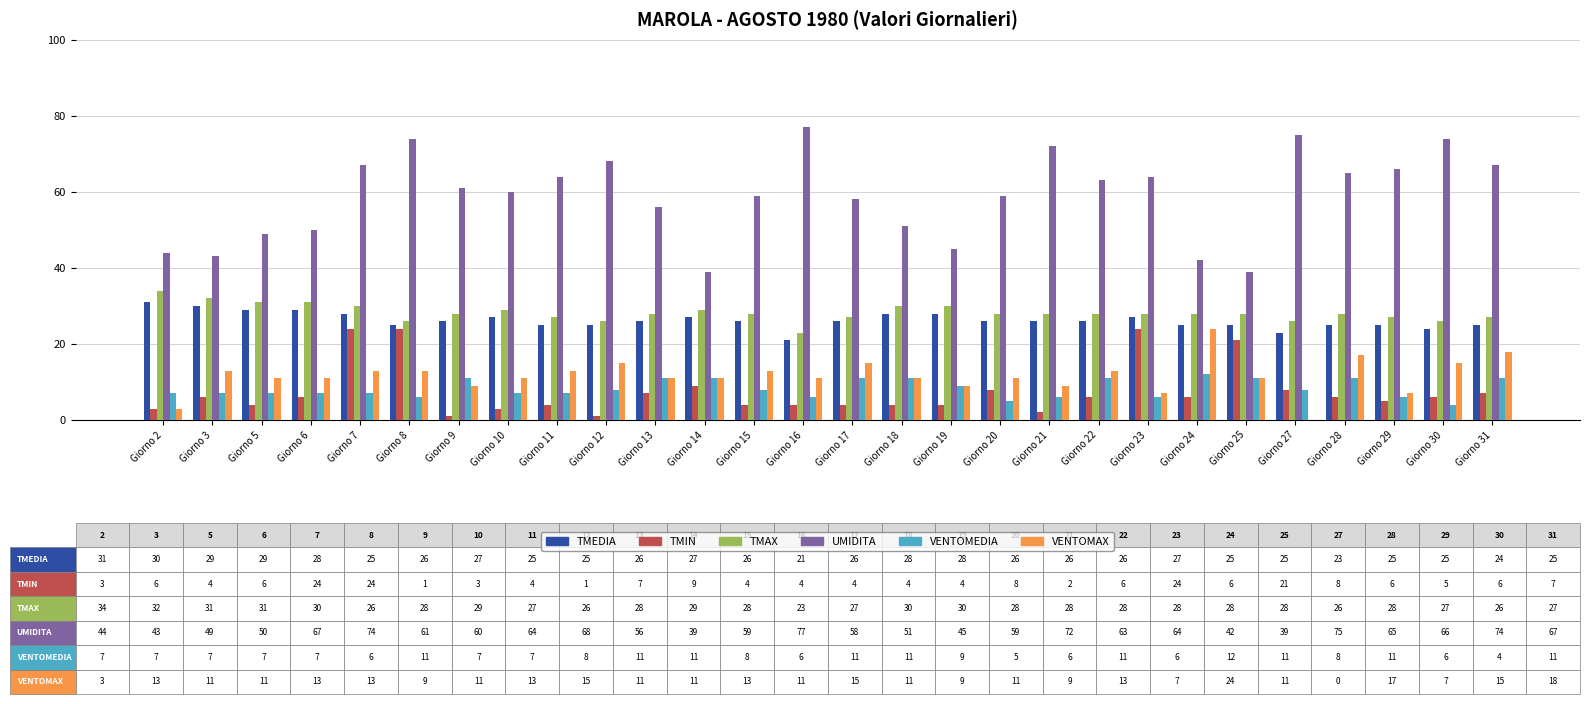

What is the sum of the TMEDIA values at Giorno 19 and Giorno 22?

54